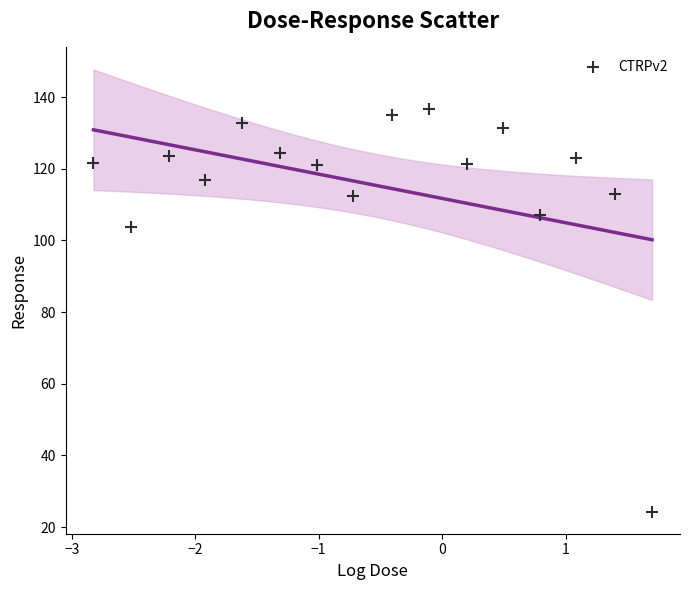

What Y value in the scatter plot is closest to 80?

103.7